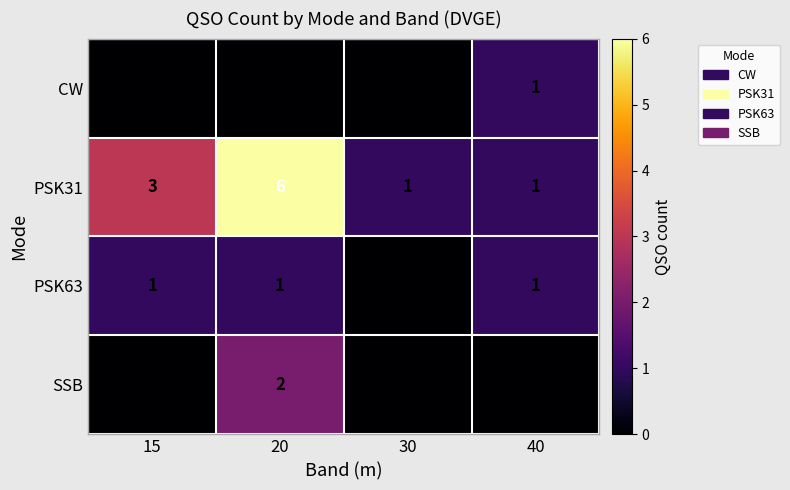

At how many categories does at least one series exceed 2?

2